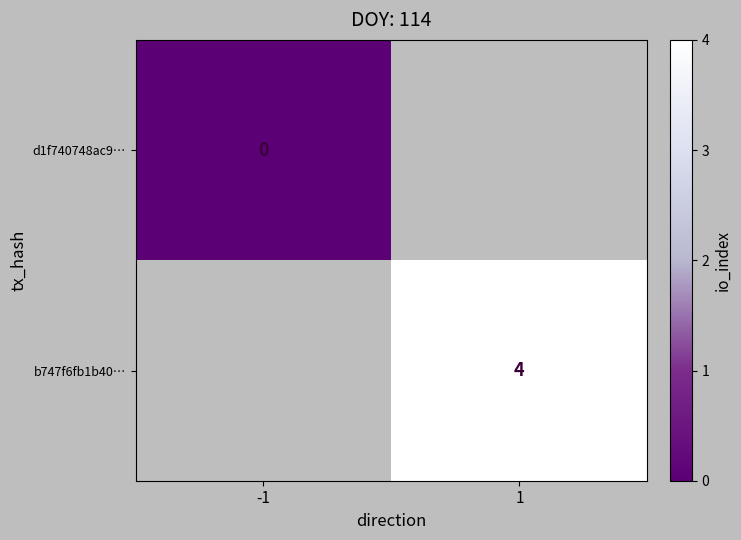

The value of b747f6fb1b40… at 1 is 6. True or false?

False